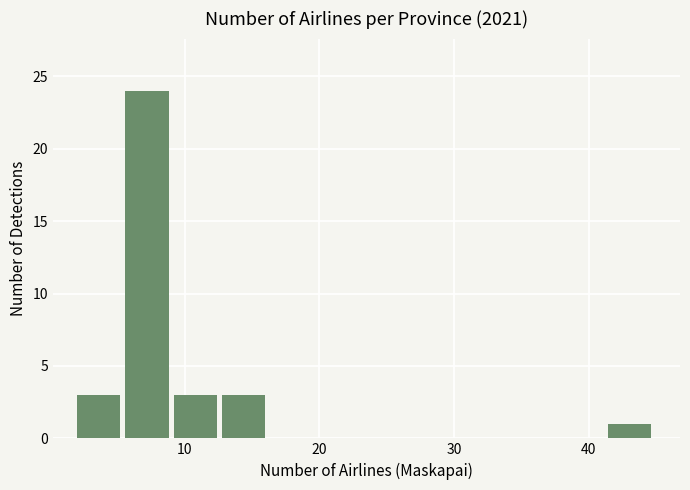

Around what value on the x-axis is the tallest bar? Give the approximate position of its centre, as read against the axis.

7